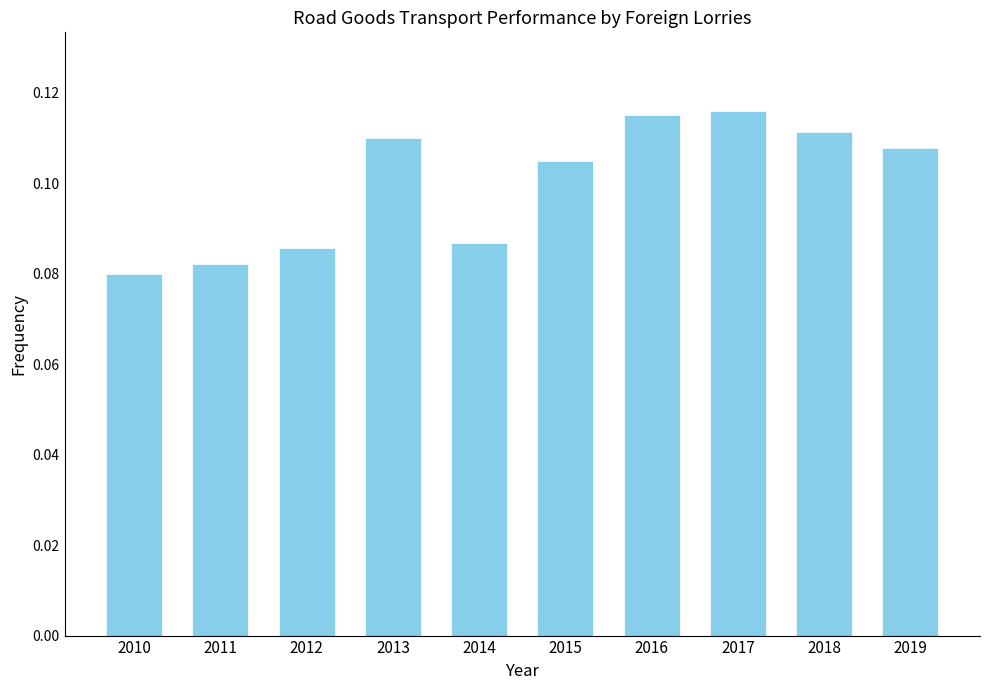

What is the sum of all values?

1.0